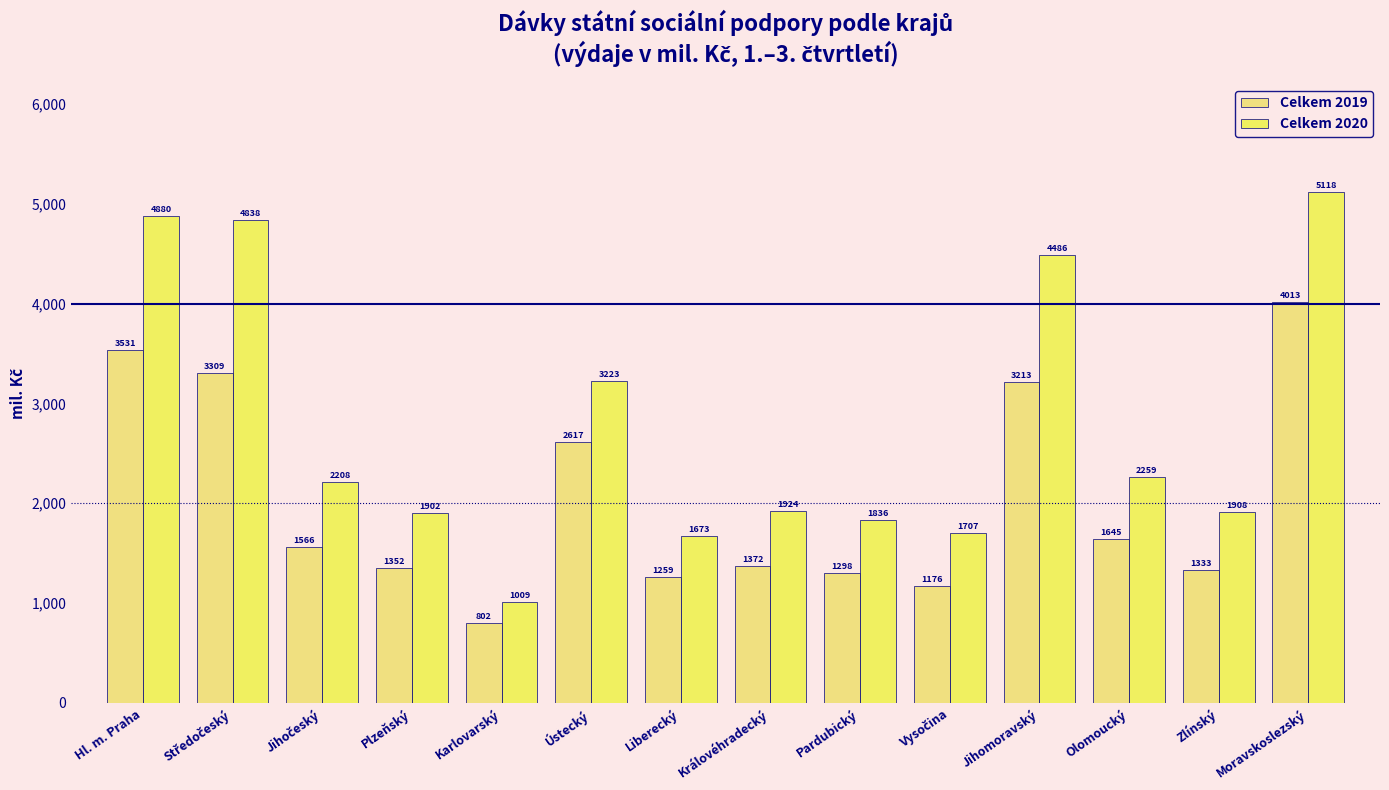

Reading left to right, transcribe all the data shown in this chart.

Celkem 2019: 3531.4	3309.0	1566.3	1352.3	801.9	2617.1	1258.9	1372.2	1297.9	1176.1	3212.9	1645.0	1333.0	4012.6
Celkem 2020: 4880.1	4837.6	2208.3	1902.4	1009.0	3223.1	1673.1	1923.7	1835.7	1707.0	4485.7	2258.8	1907.8	5118.0